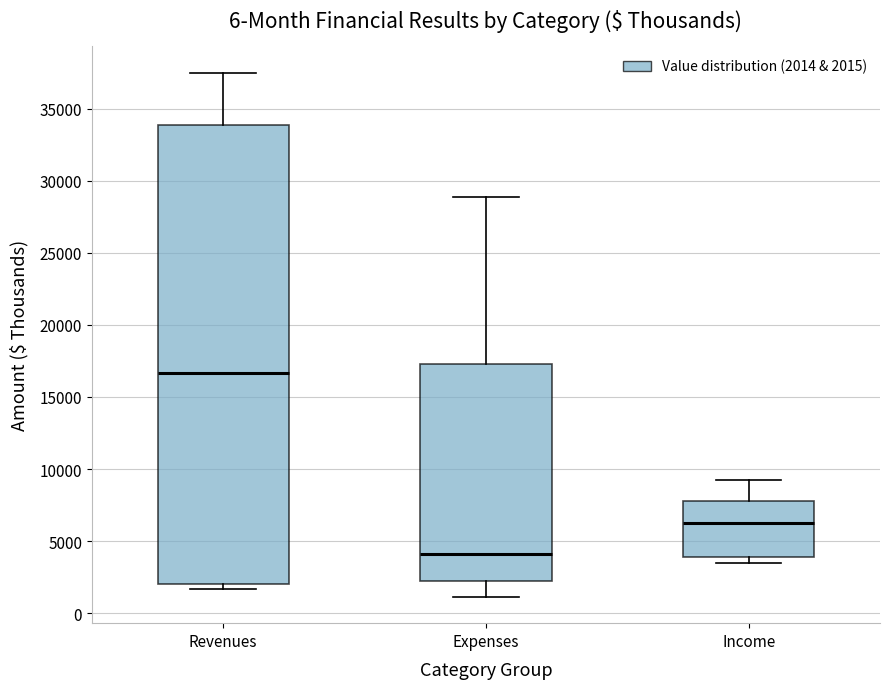

Reading left to right, transcribe this box plot: for each box, give where its median line is, the range the box spans, and where its two whiskers end, as read against the y-axis. The values are not printed on the chart, so give them approximately, as read against the axis.

Revenues: median 16500, box 2000 to 34000, whiskers 1500 to 37500
Expenses: median 4000, box 2000 to 17500, whiskers 1000 to 29000
Income: median 6500, box 4000 to 8000, whiskers 3500 to 9500